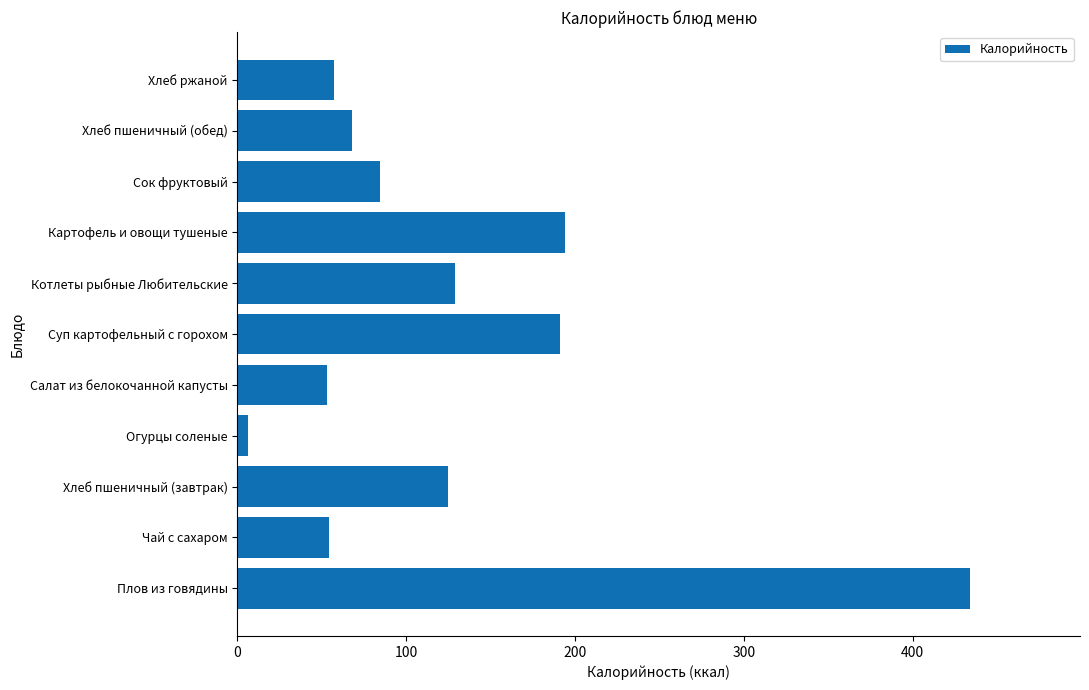

What is the sum of all values?

1395.6